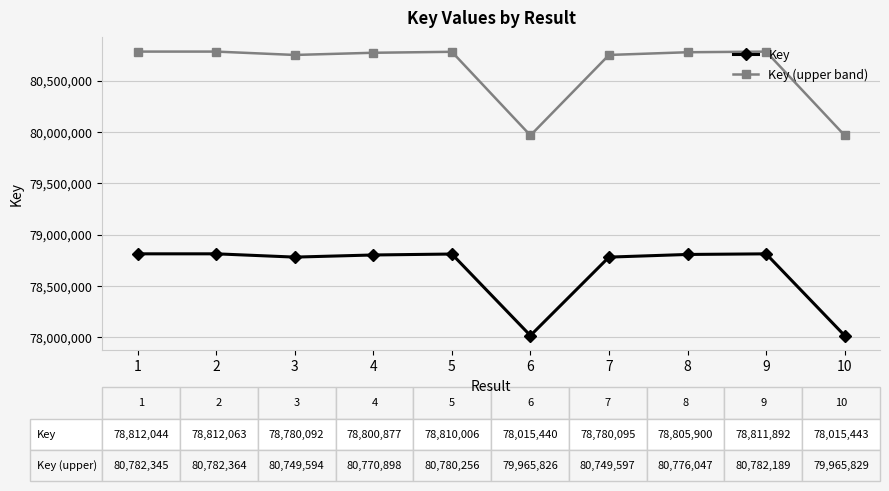

What are all the series names shown in the legend?

Key, Key (upper band)